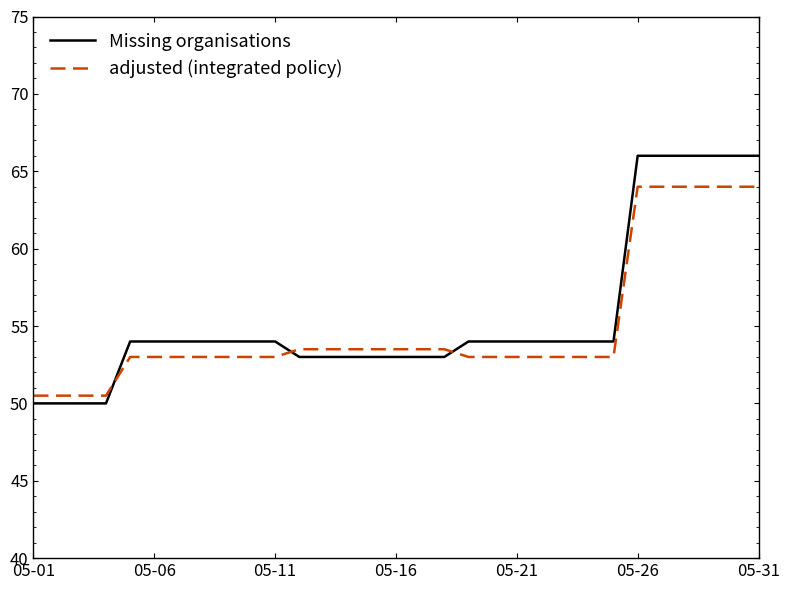

What is the lowest value of the Missing organisations series?

50.0